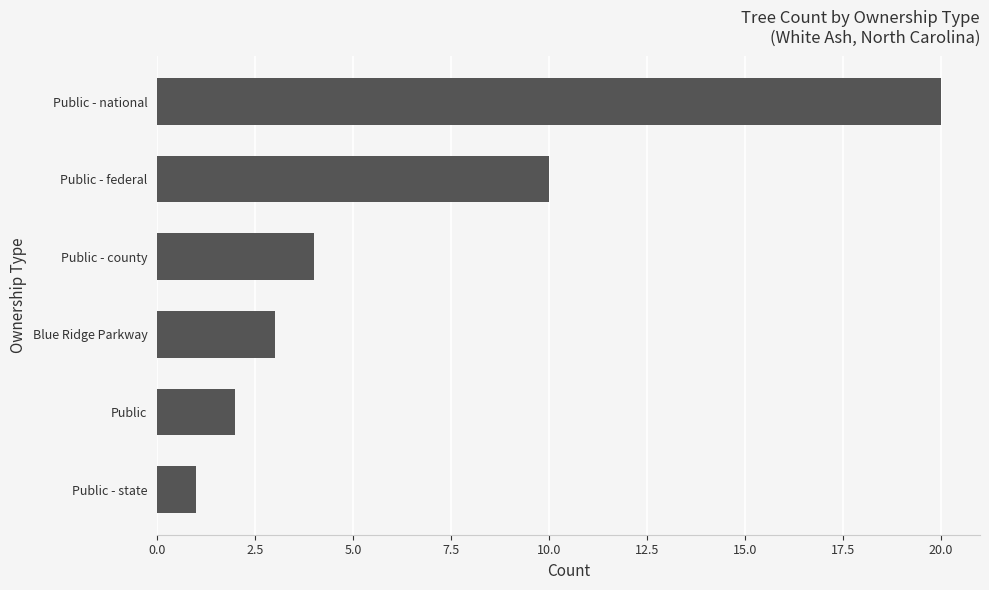

What is the sum of all values?

40